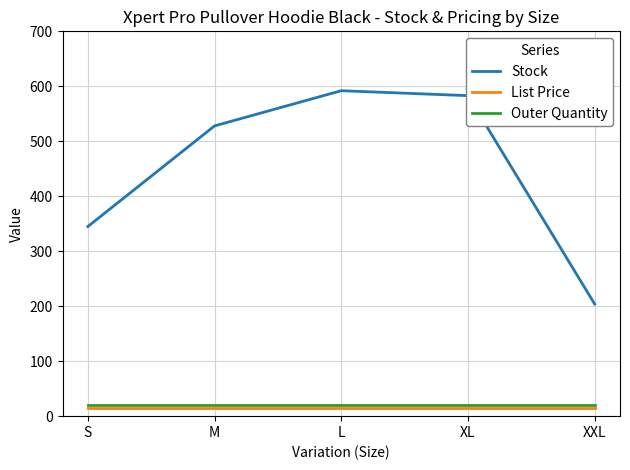

What are all the series names shown in the legend?

Stock, List Price, Outer Quantity